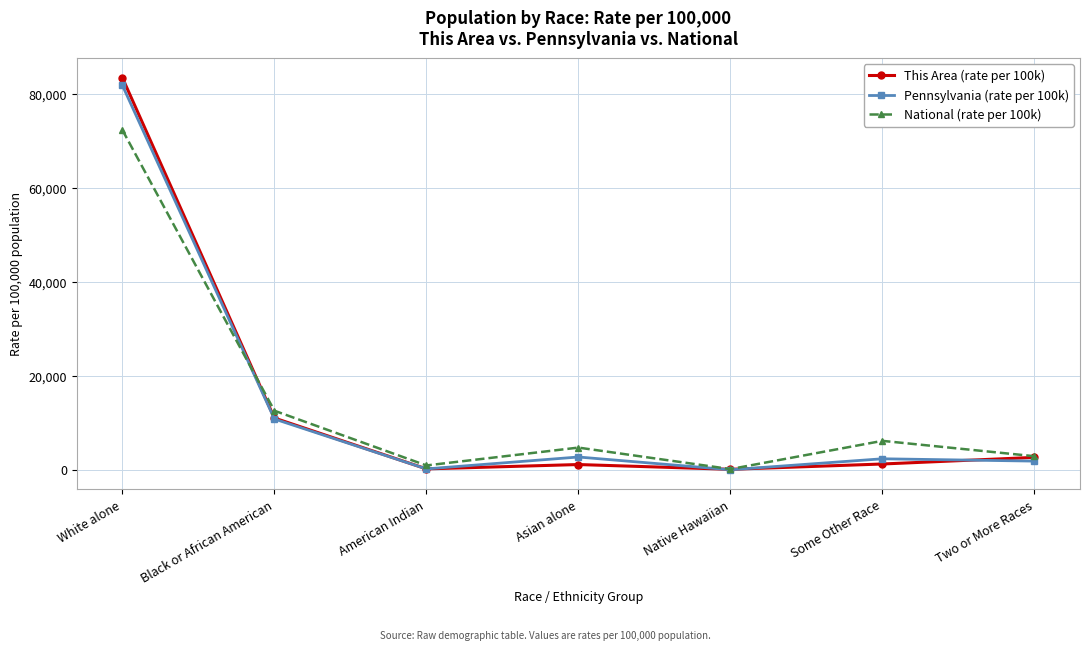

What is the label of the 4th point from the left?

Asian alone